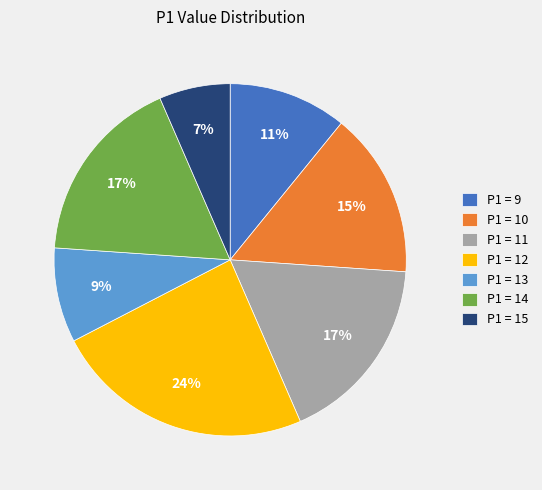

What is the smallest slice in the pie chart?

P1 = 15